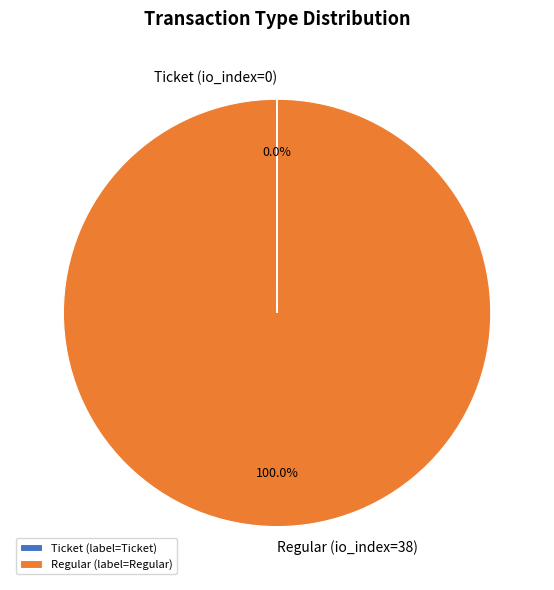

The Regular slice represents 100% of the pie. True or false?

True